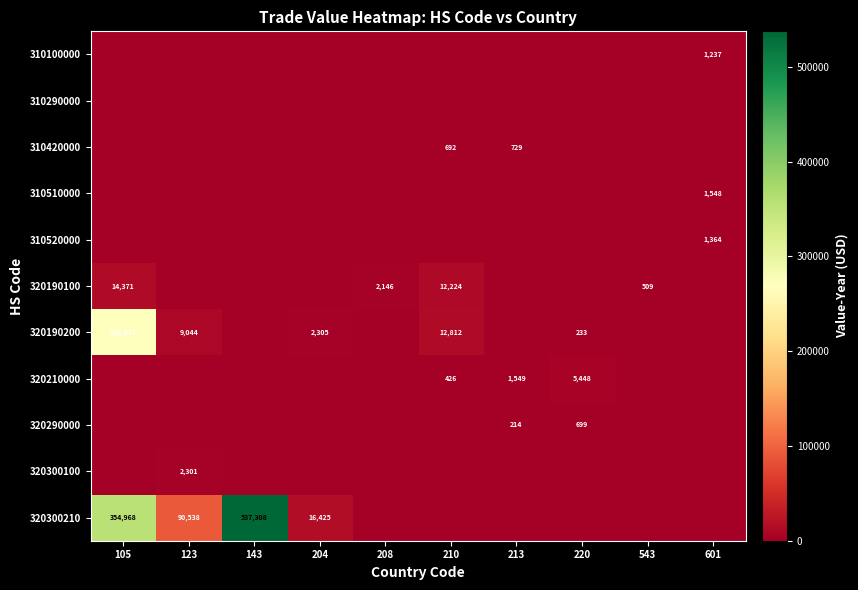

The 320210000 series shows 755 at 210. True or false?

False